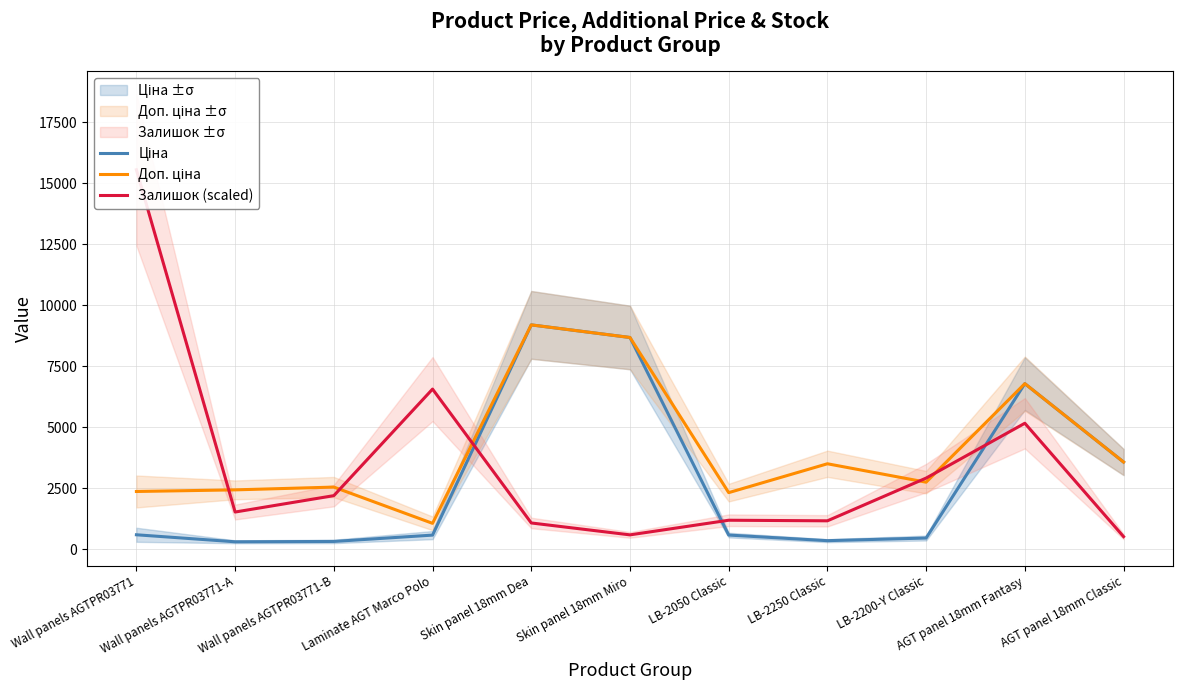

How many times do Залишок (scaled) and Доп. ціна cross each other?

5